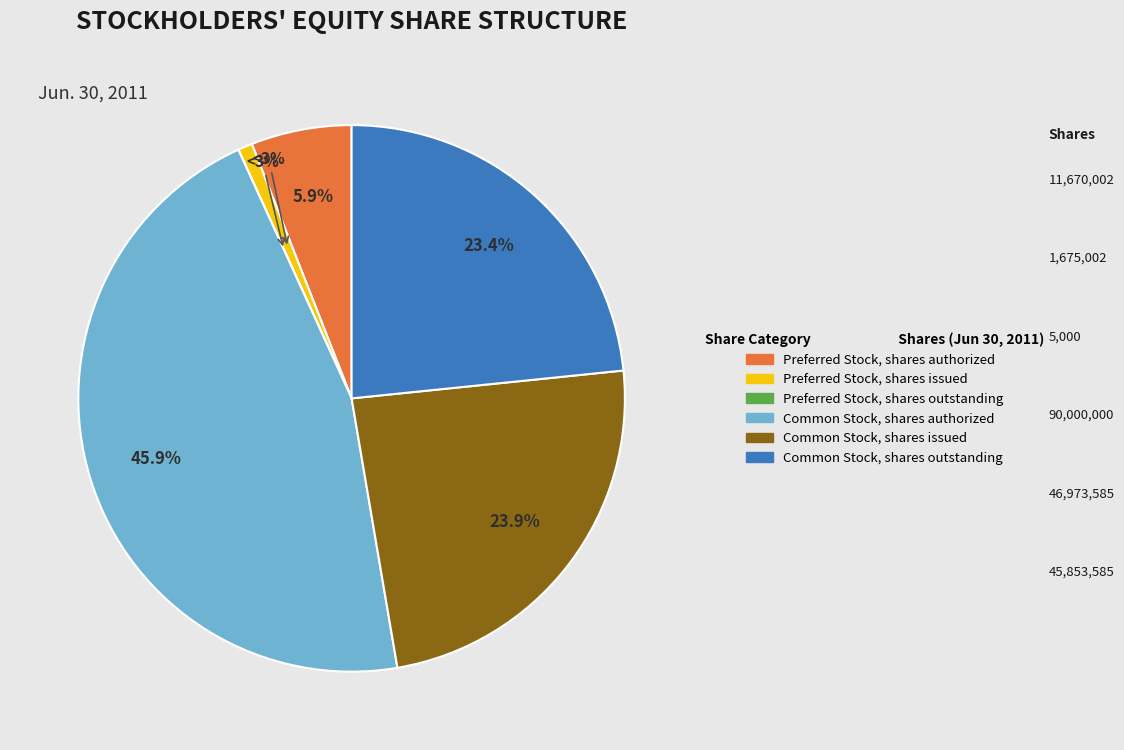

What is the change in value from Preferred Stock, shares authorized to Common Stock, shares outstanding?

+34183583